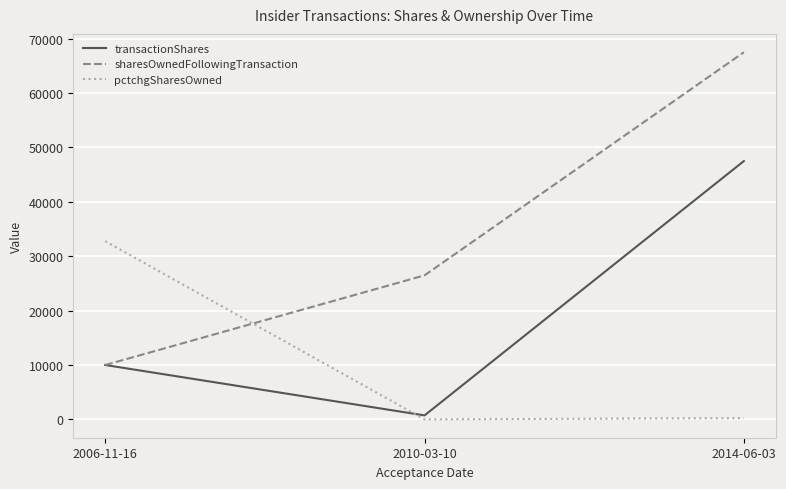

At which label is transactionShares closest to 24116?

2006-11-16